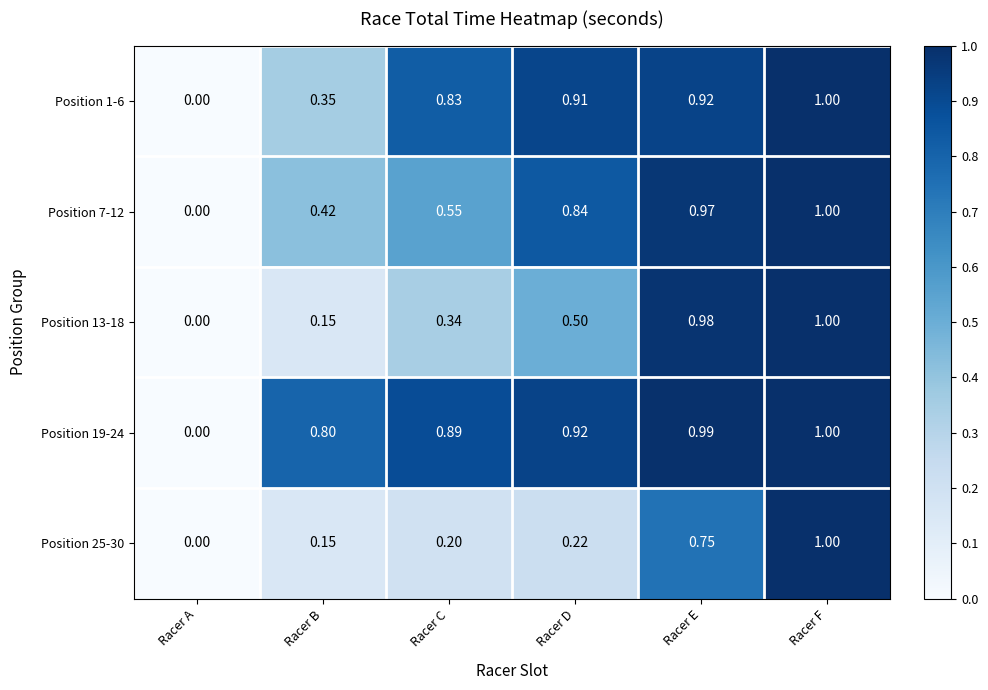

At which label is Position 7-12 closest to 0?

Racer A